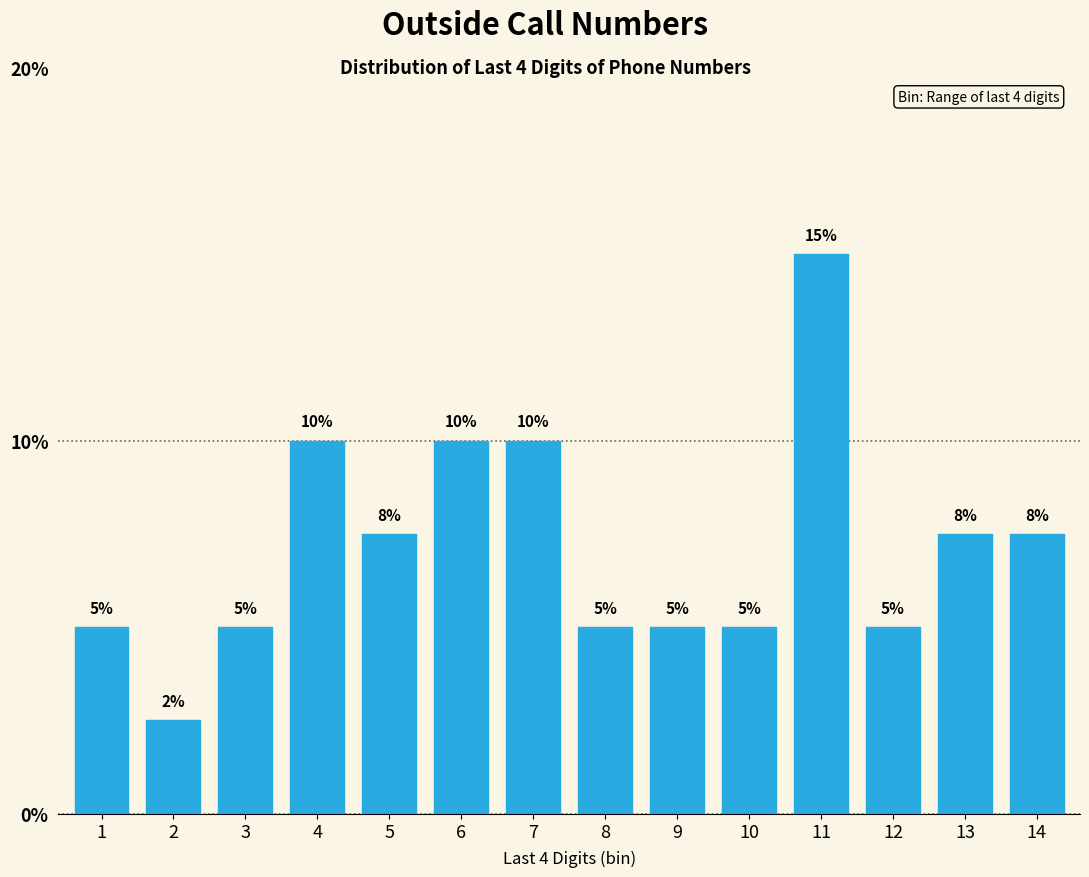

What is the smallest value displayed?

2.5